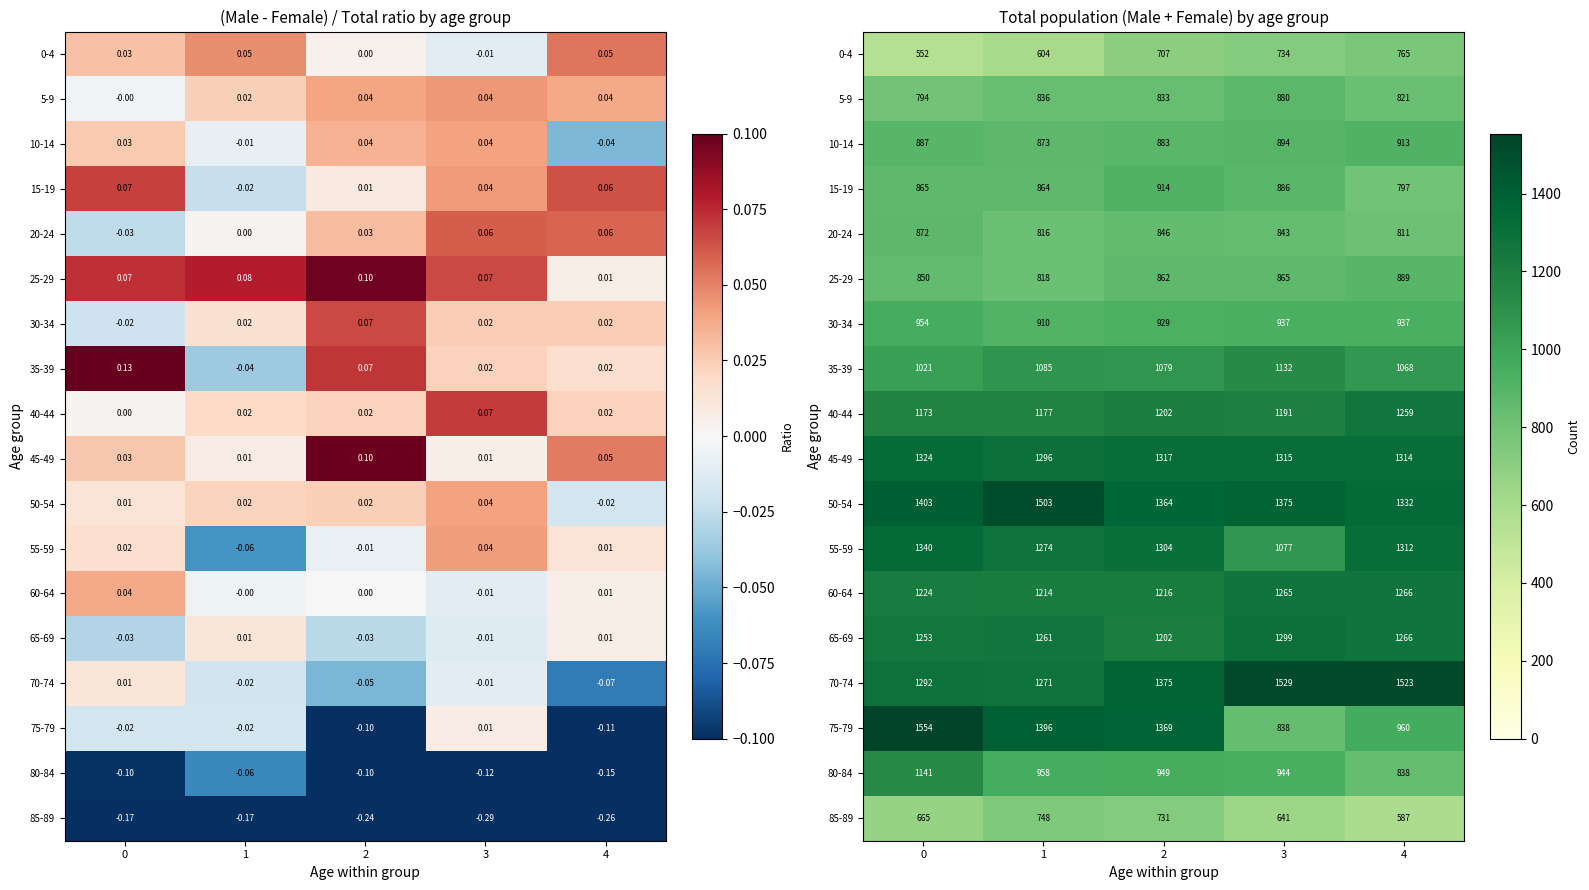

Which series changed the most between 0 and 3?

75-79